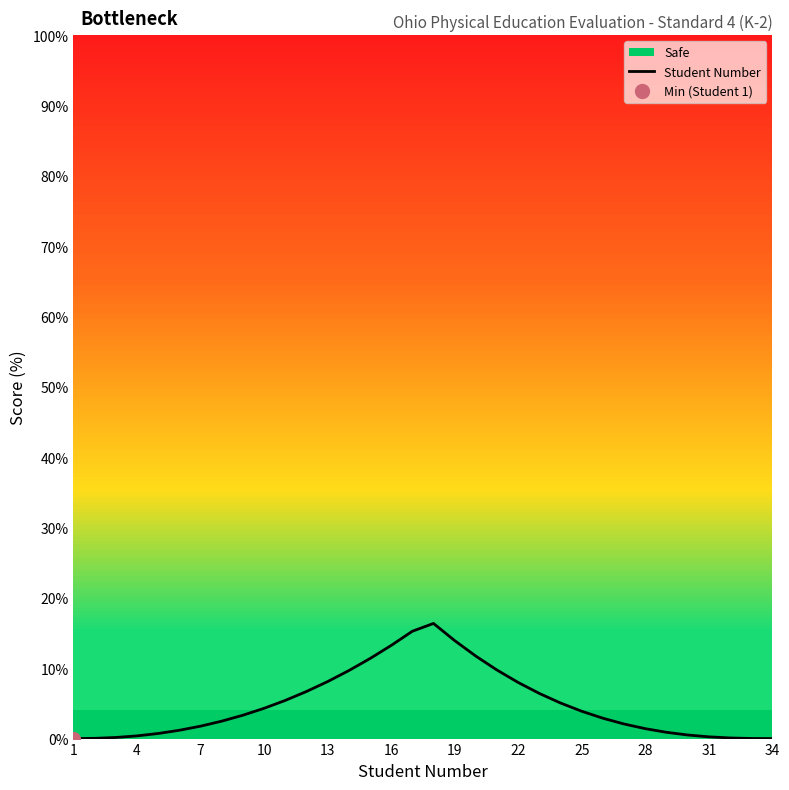

Reading left to right, what are all the values shown in this chart?

0.0	0.0	0.2	0.4	0.7	1.2	1.8	2.5	3.3	4.3	5.4	6.7	8.1	9.7	11.4	13.2	15.3	16.4	13.9	11.7	9.7	8.0	6.4	5.1	3.9	2.9	2.1	1.4	0.9	0.5	0.2	0.1	0.0	0.0